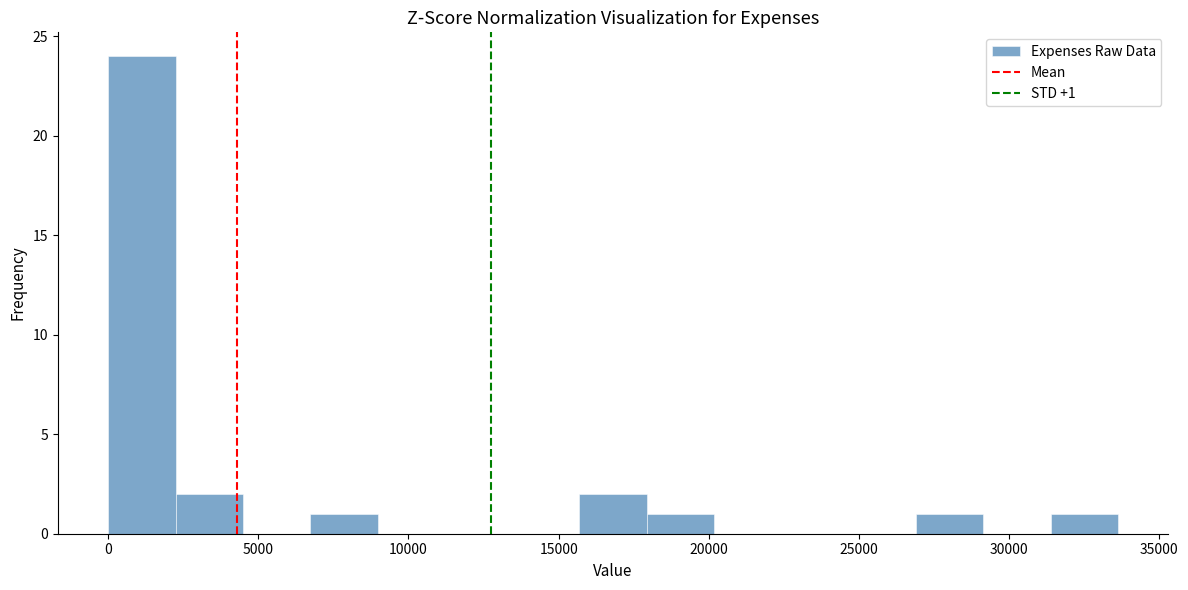

Which range on the x-axis has the tallest bar?

0 to 2000